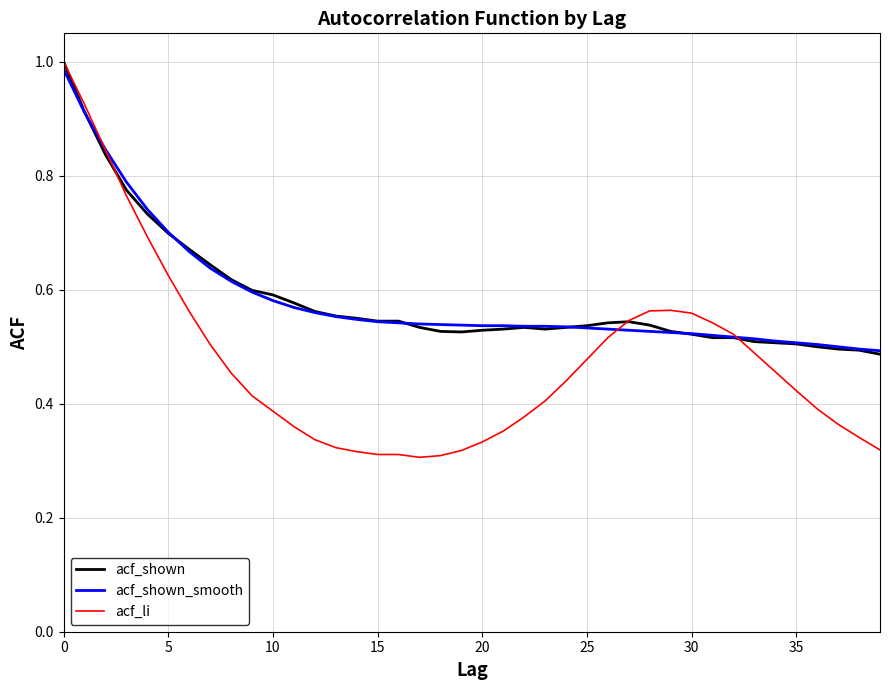

Which series has the widest spread of values?

acf_li